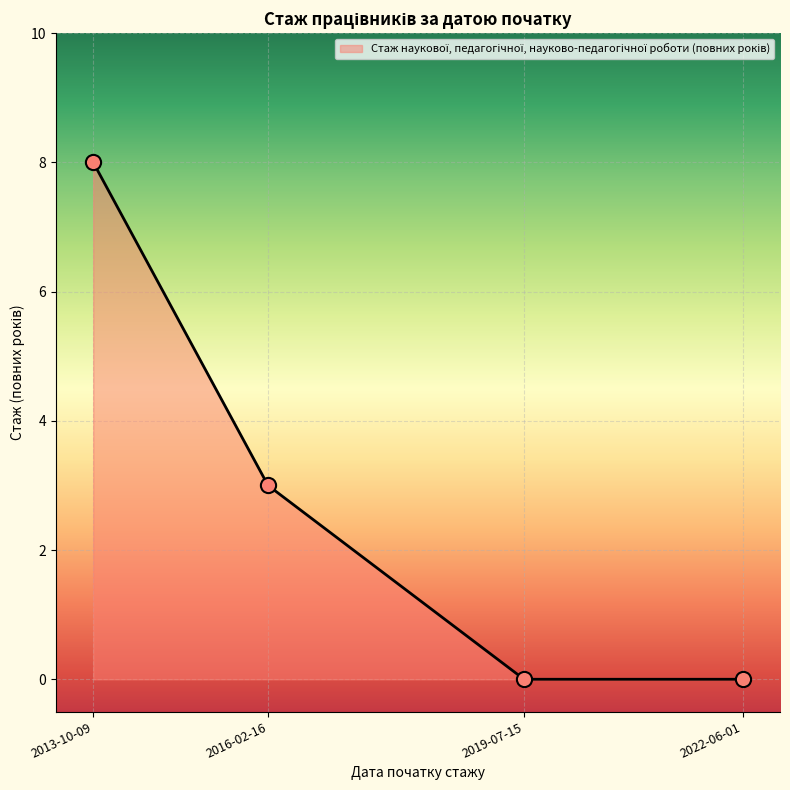

Which has a higher value, 2022-06-01 or 2016-02-16?

2016-02-16